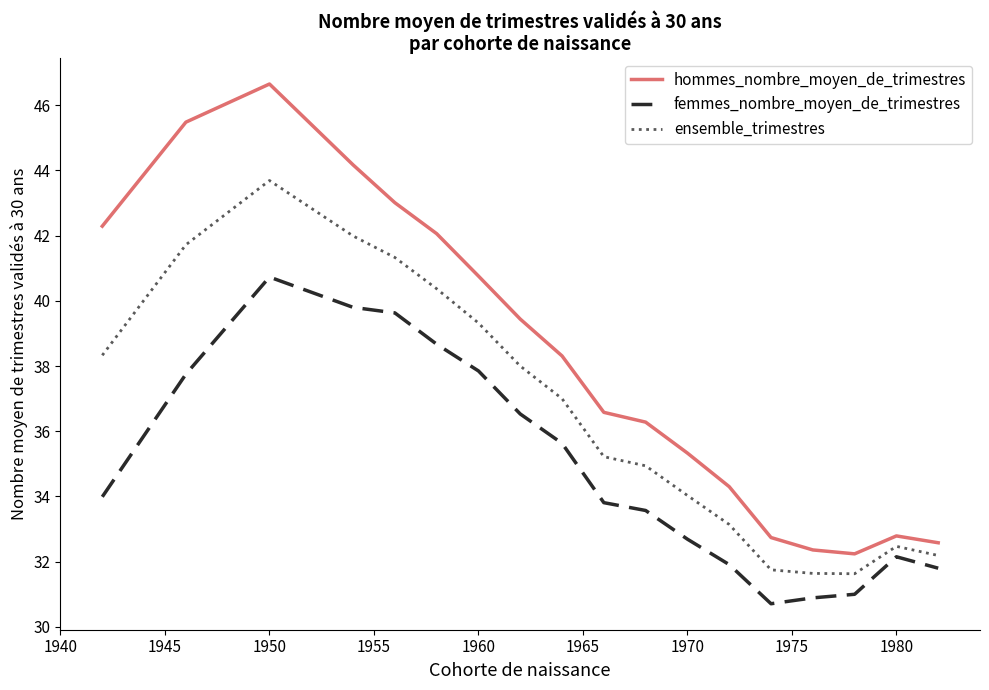

Which series has the largest range (max minus min)?

hommes_nombre_moyen_de_trimestres